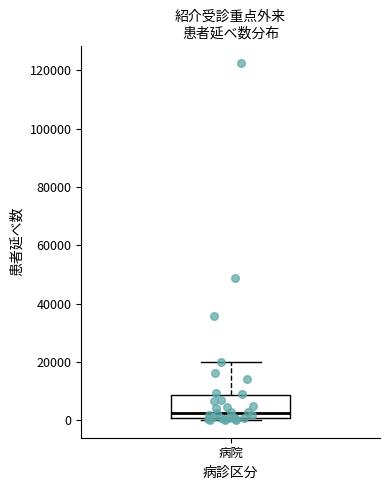

Transcribe this box plot: give where the median line is, the range the box spans, and where the two whiskers end, as read against the y-axis. The values are not printed on the chart, so give them approximately, as read against the axis.

median 2000, box 0 to 8000, whiskers 0 to 20000